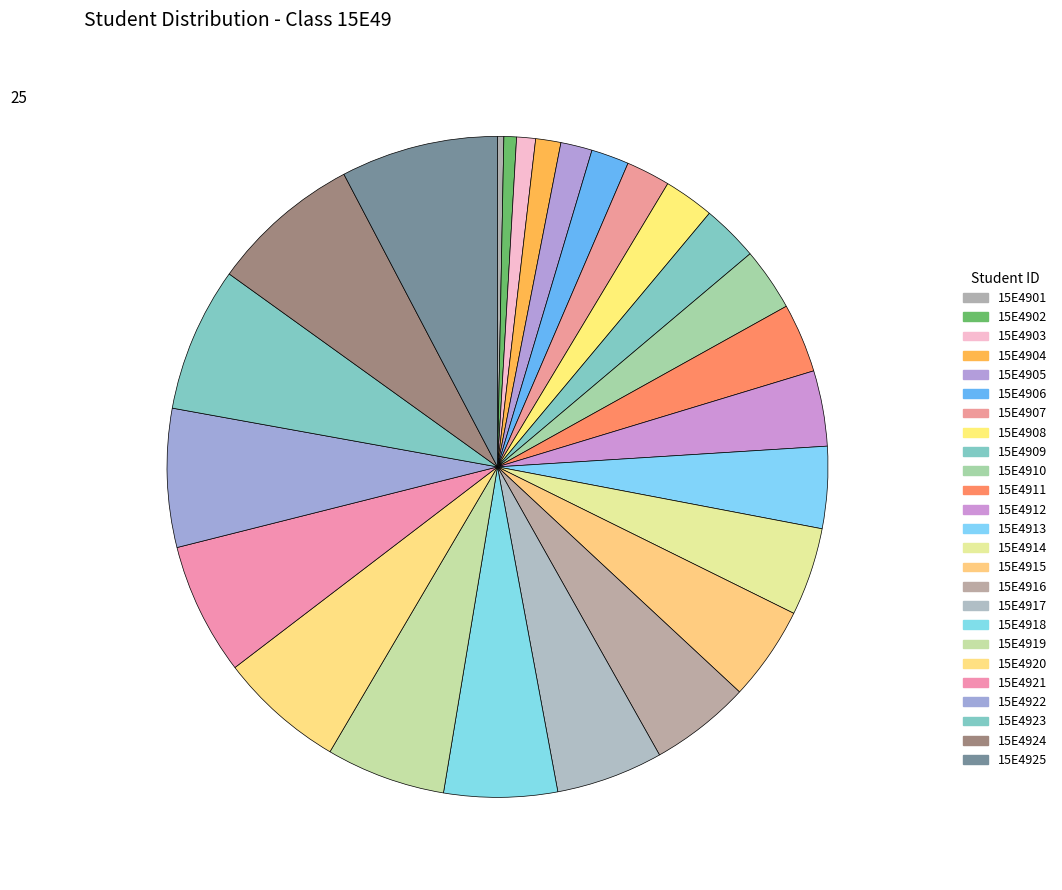

How many segments does this pie chart have?

25